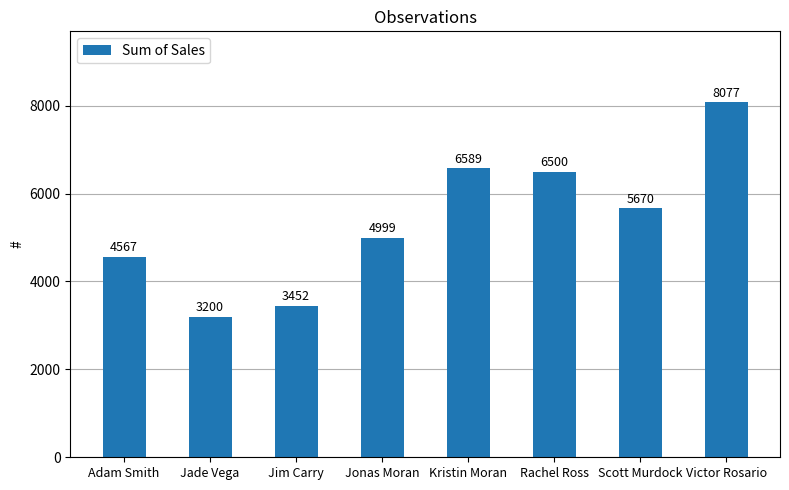

Where is the data nearest to the value 5638?

Scott Murdock